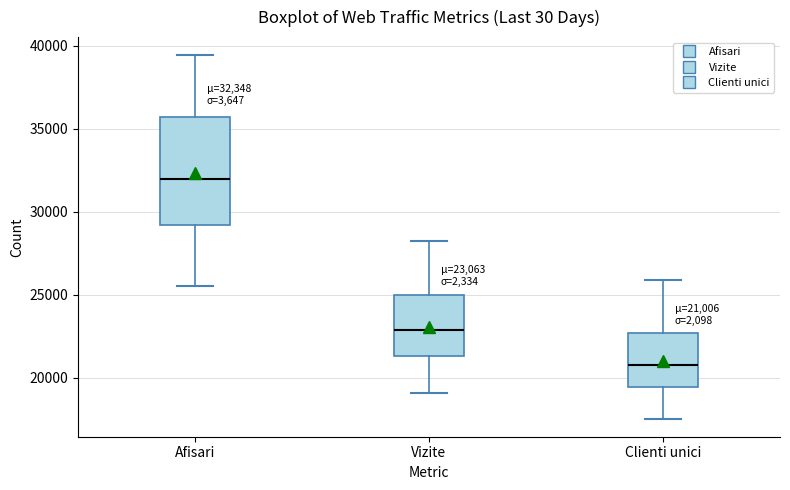

Which box's median line is the lowest?

Clienti unici